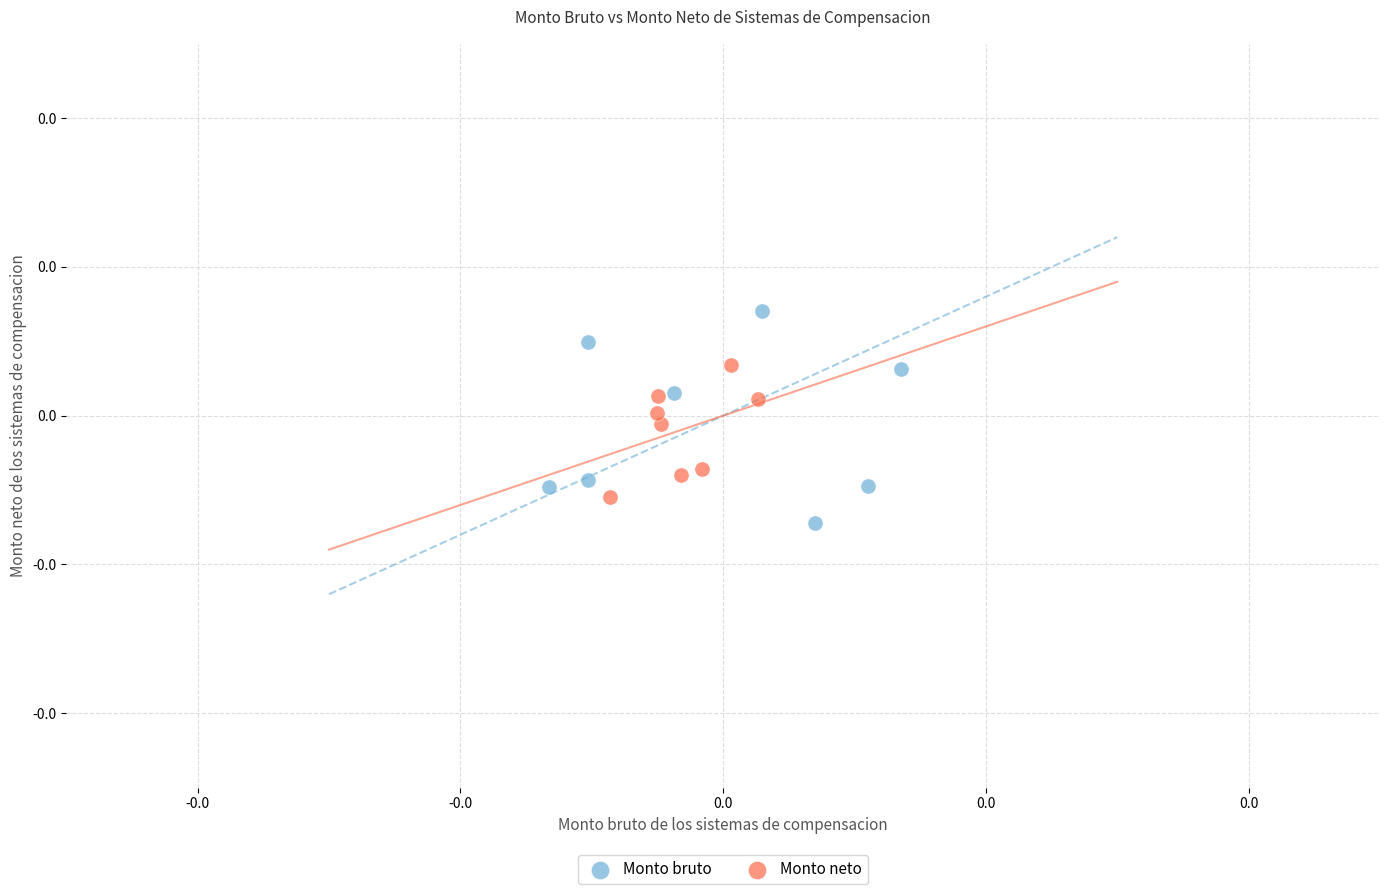

What are all the series names shown in the legend?

Monto bruto, Monto neto